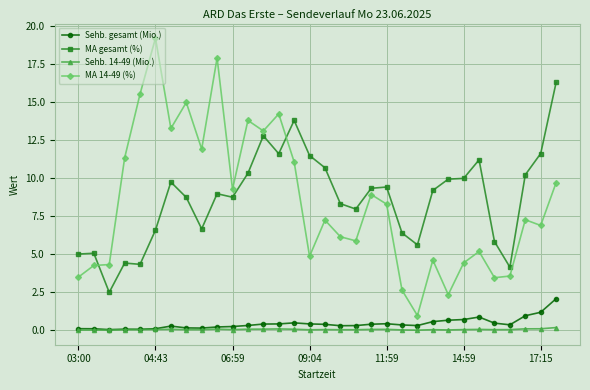

Which series has the widest spread of values?

MA 14-49 (%)